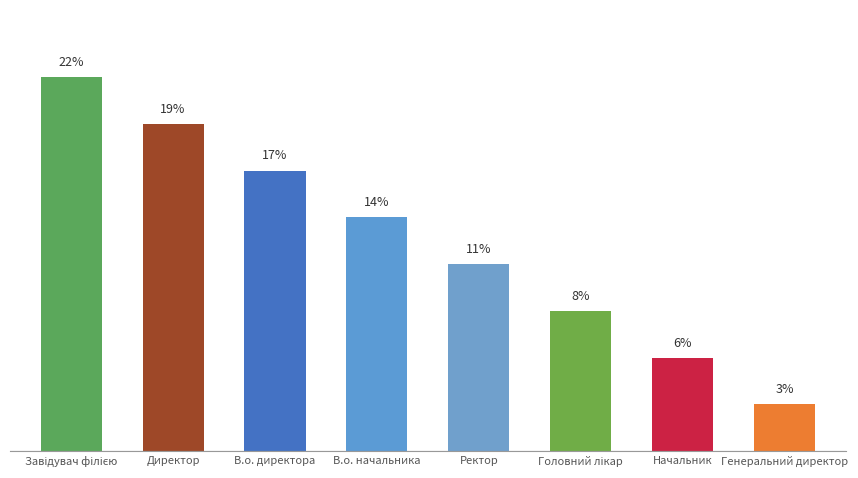

List the labels in order of value, largest first.

Завідувач філією, Директор, В.о. директора, В.о. начальника, Ректор, Головний лікар, Начальник, Генеральний директор